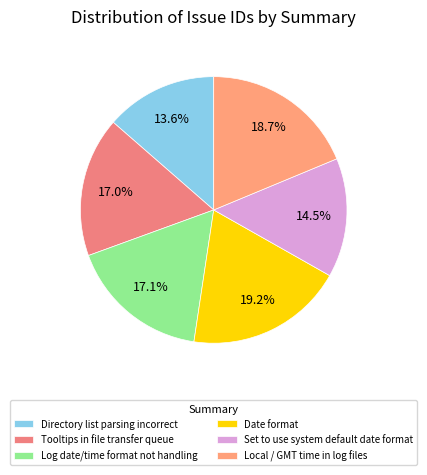

How much of the chart is everything except Log date/time format not handling?

82.9%